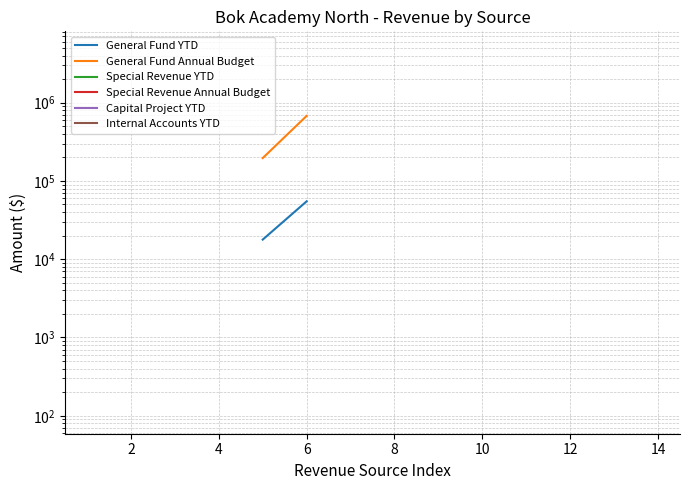

True or false: Special Revenue YTD and Special Revenue Annual Budget cross at least once.

False